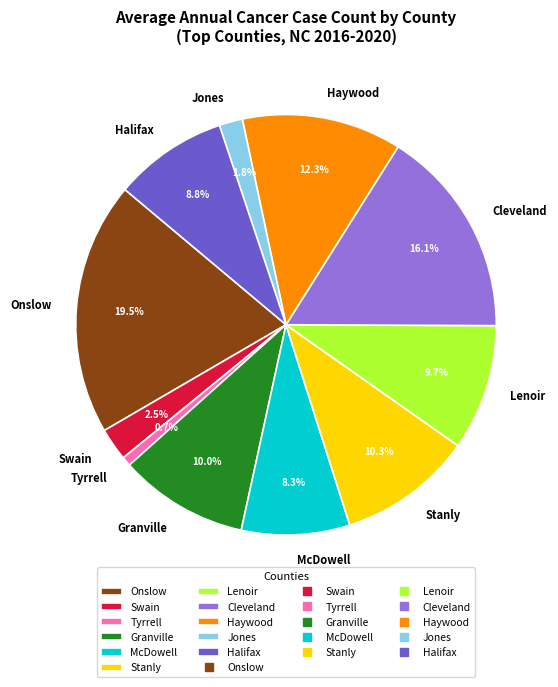

True or false: Onslow accounts for 34% of the total.

False